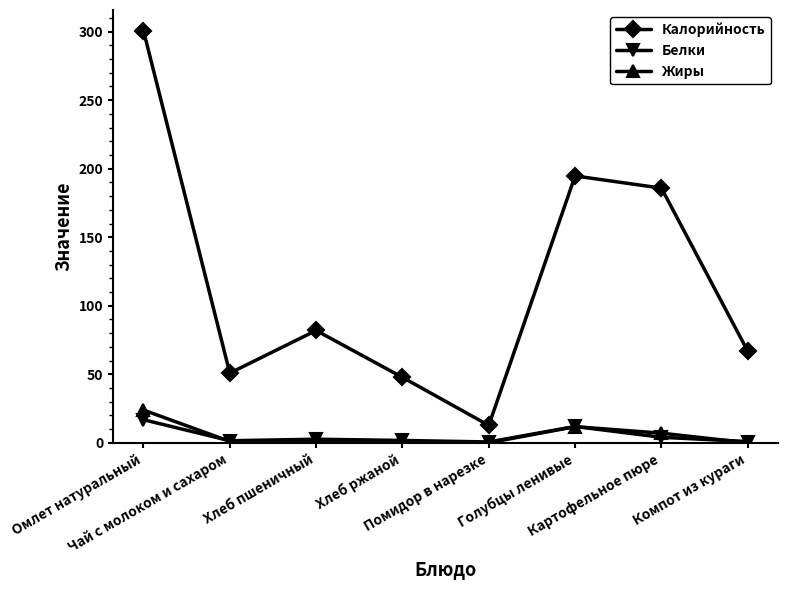

Rank the series by their maximum value, from lowest to highest.

Белки, Жиры, Калорийность